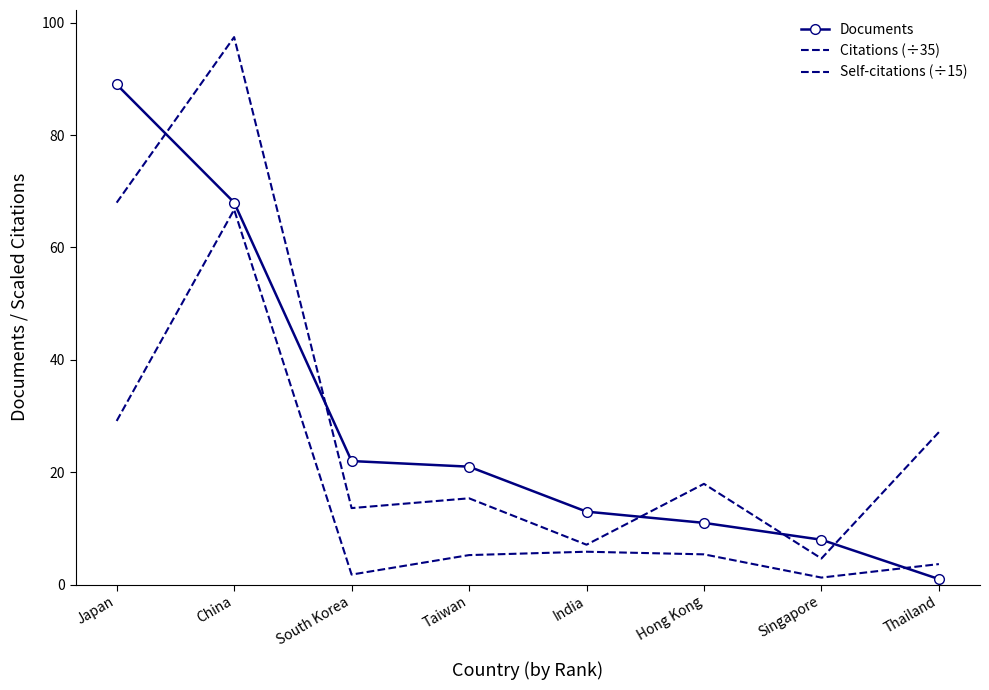

What is the label of the 8th point from the right?

Japan